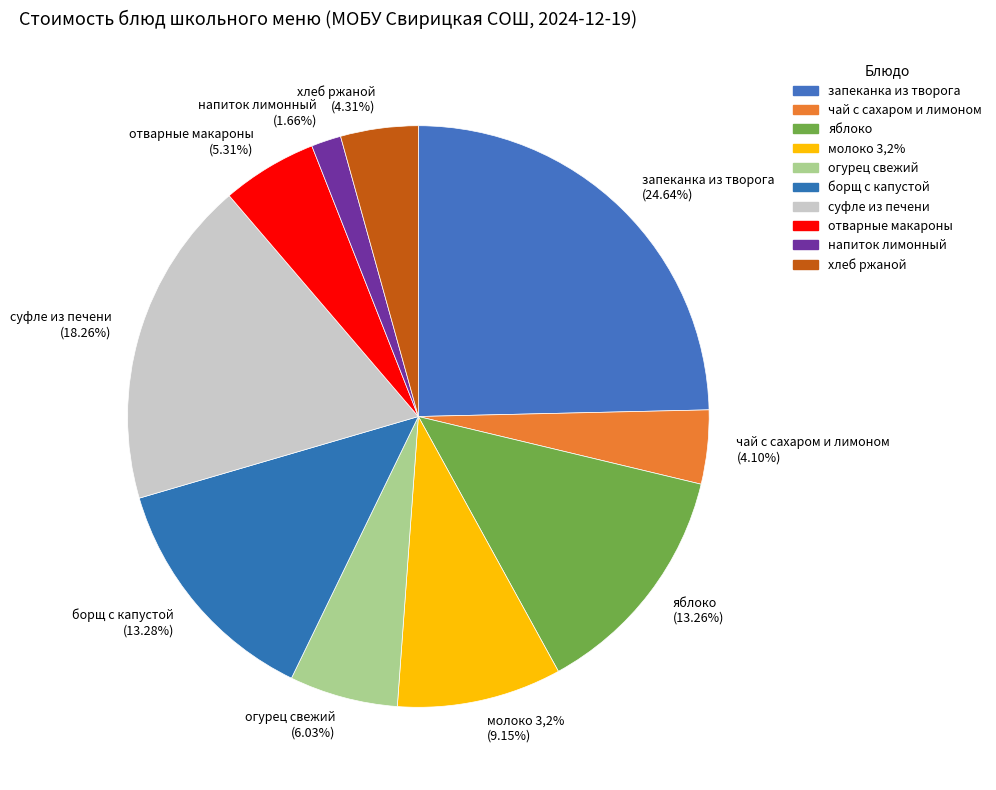

Rank the categories by value from lowest to highest.

напиток лимонный, чай с сахаром и лимоном, хлеб ржаной, отварные макароны, огурец свежий, молоко 3,2%, яблоко, борщ с капустой, суфле из печени, запеканка из творога